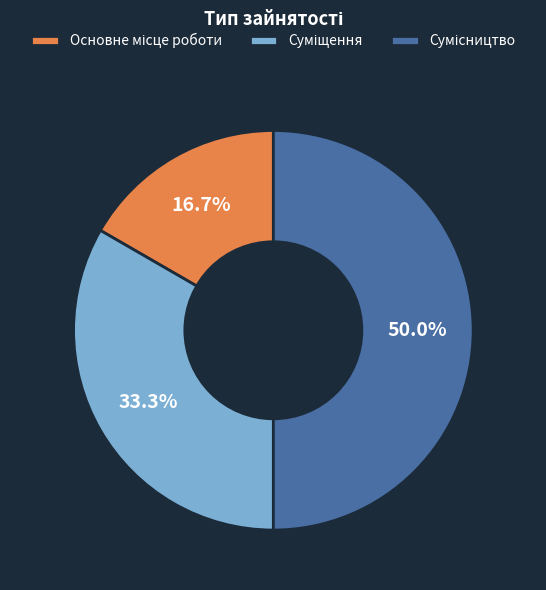

True or false: Основне місце роботи accounts for 22% of the total.

False